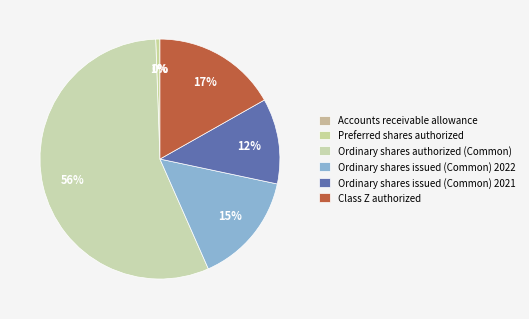

Is there a majority slice in this chart?

Yes